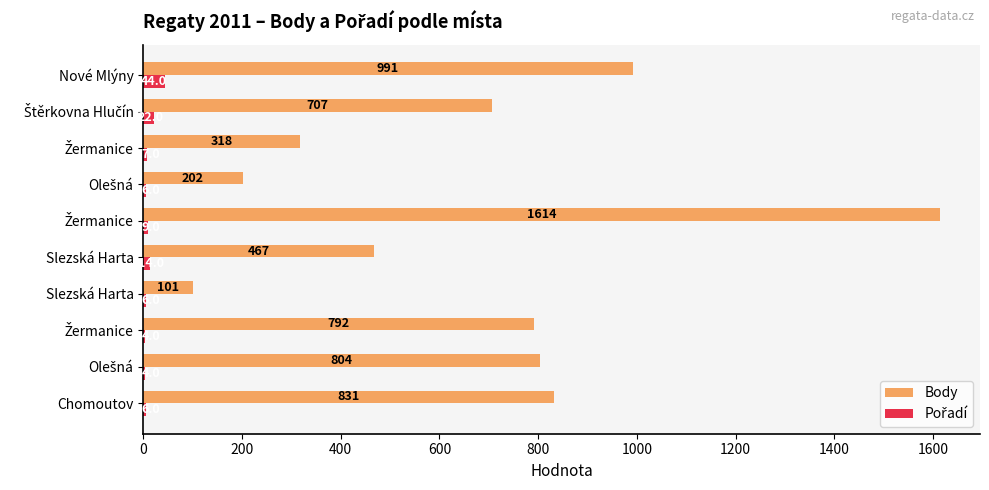

How many distinct data groups are displayed?

2